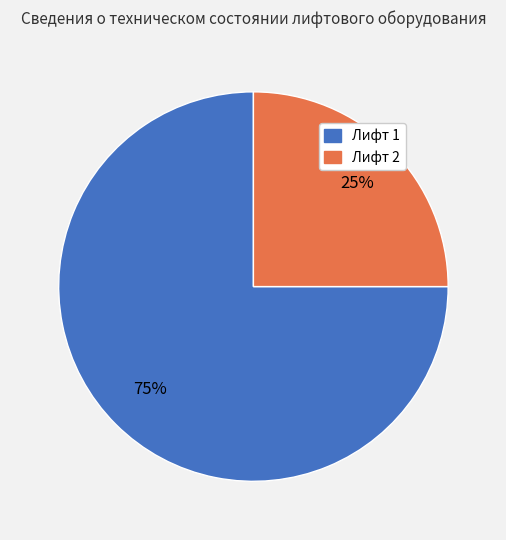

Is the sum of Лифт 2 and Лифт 1 greater than half?

Yes